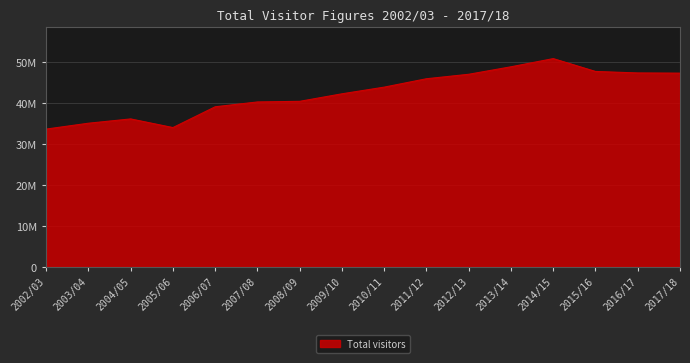

Is this an area chart (filled region under the line)?

Yes